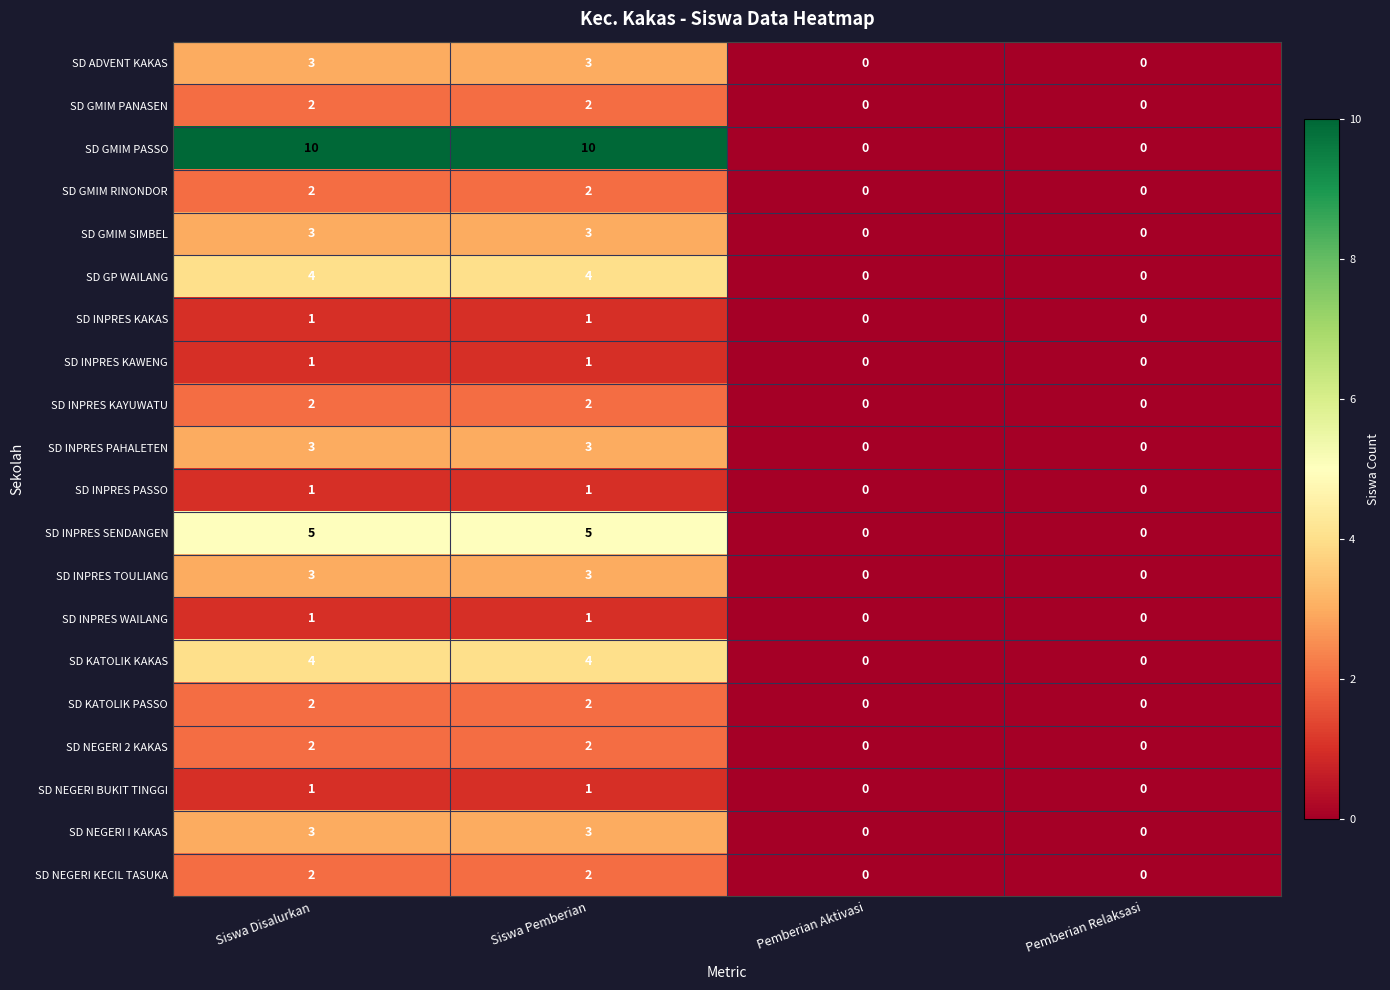

The SD INPRES SENDANGEN series shows 0 at Pemberian Aktivasi. True or false?

True